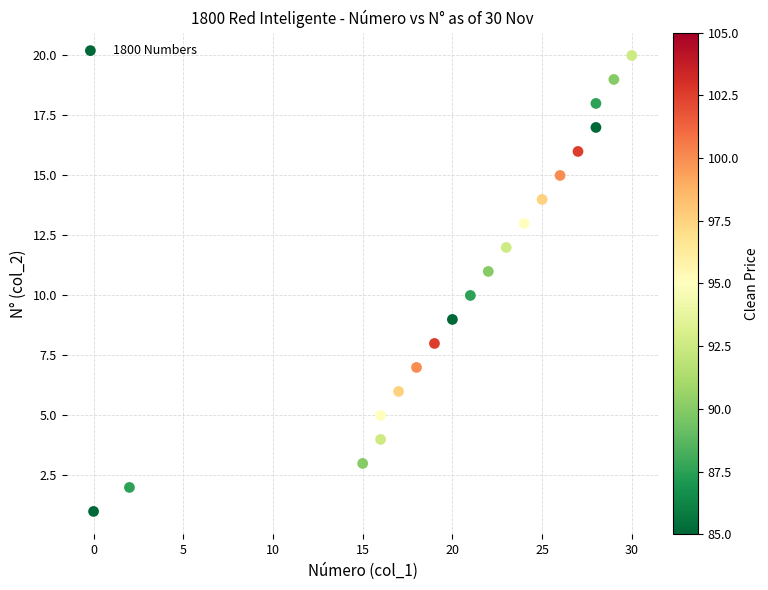

What is the range of Y values (max minus min)?

19